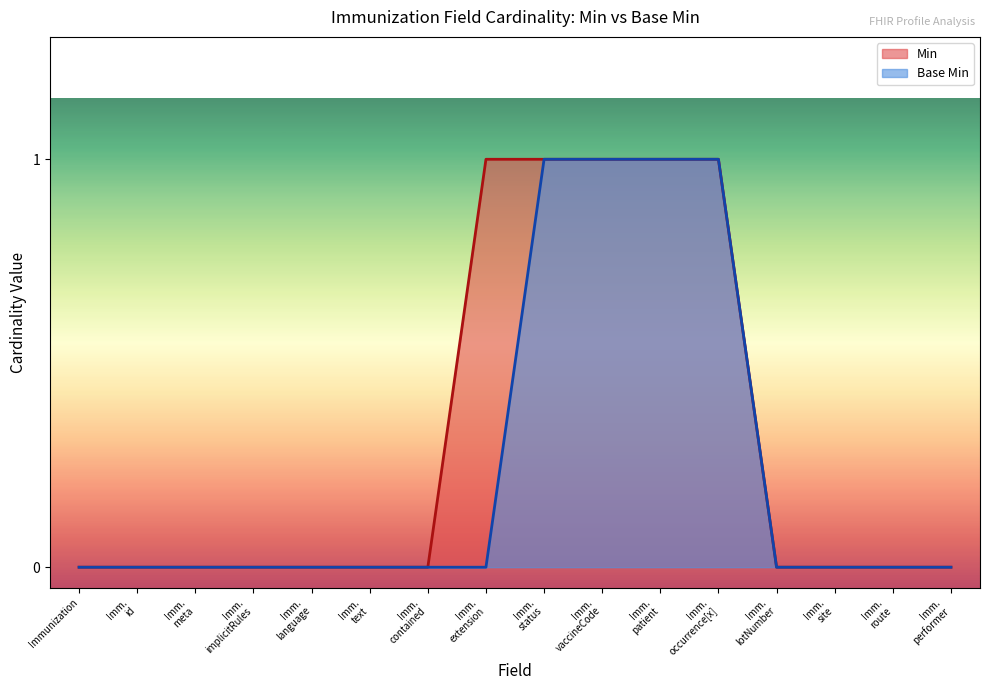

True or false: Min and Base Min cross at least once.

False